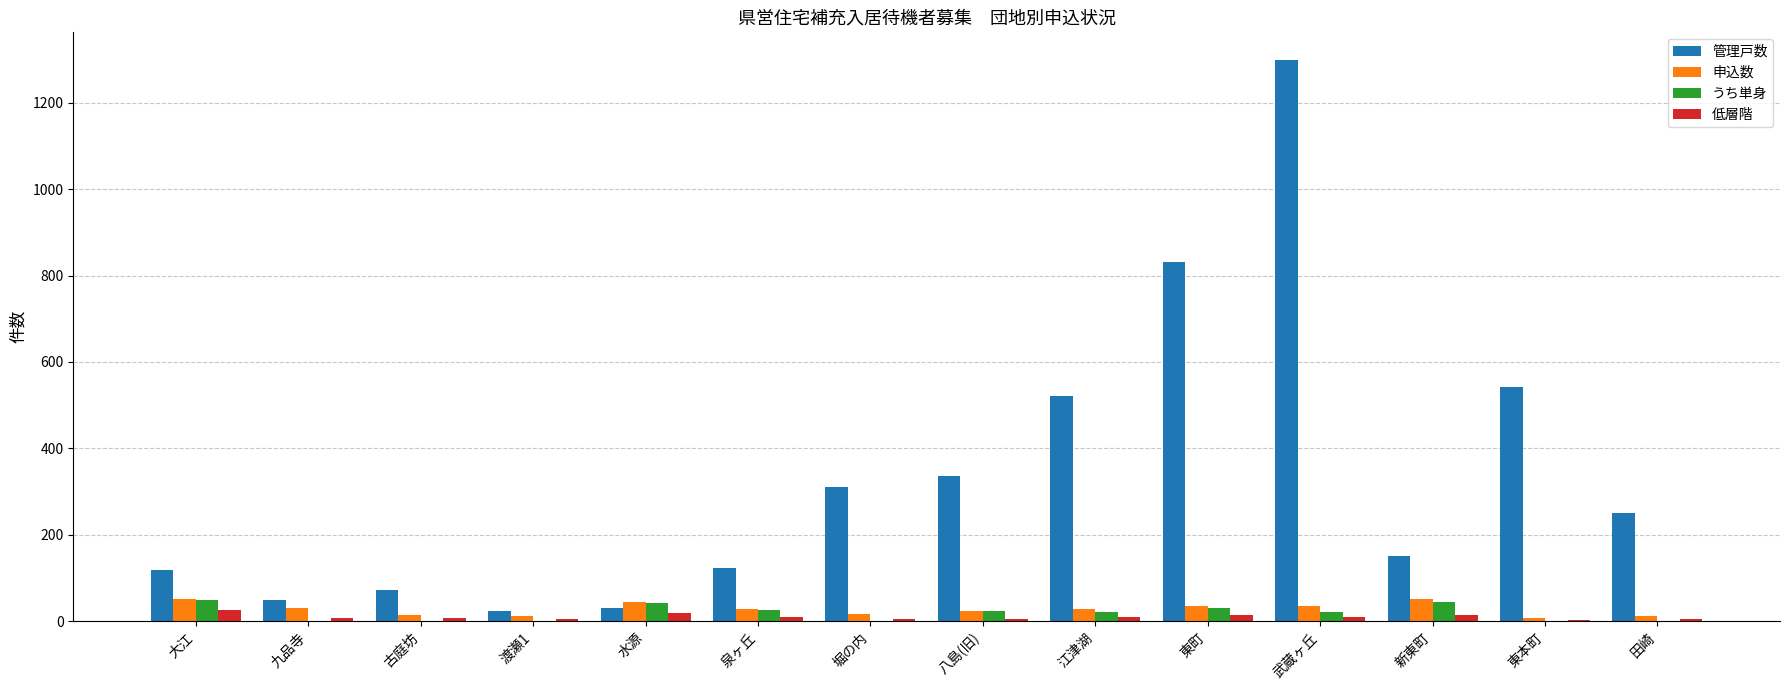

At which category does the chart reach its peak across all series?

武蔵ヶ丘